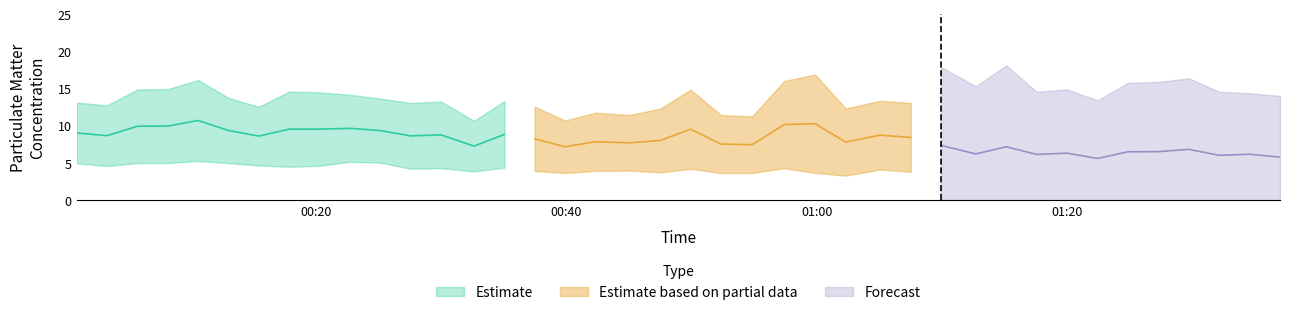

What is the maximum value for P1?

16.9